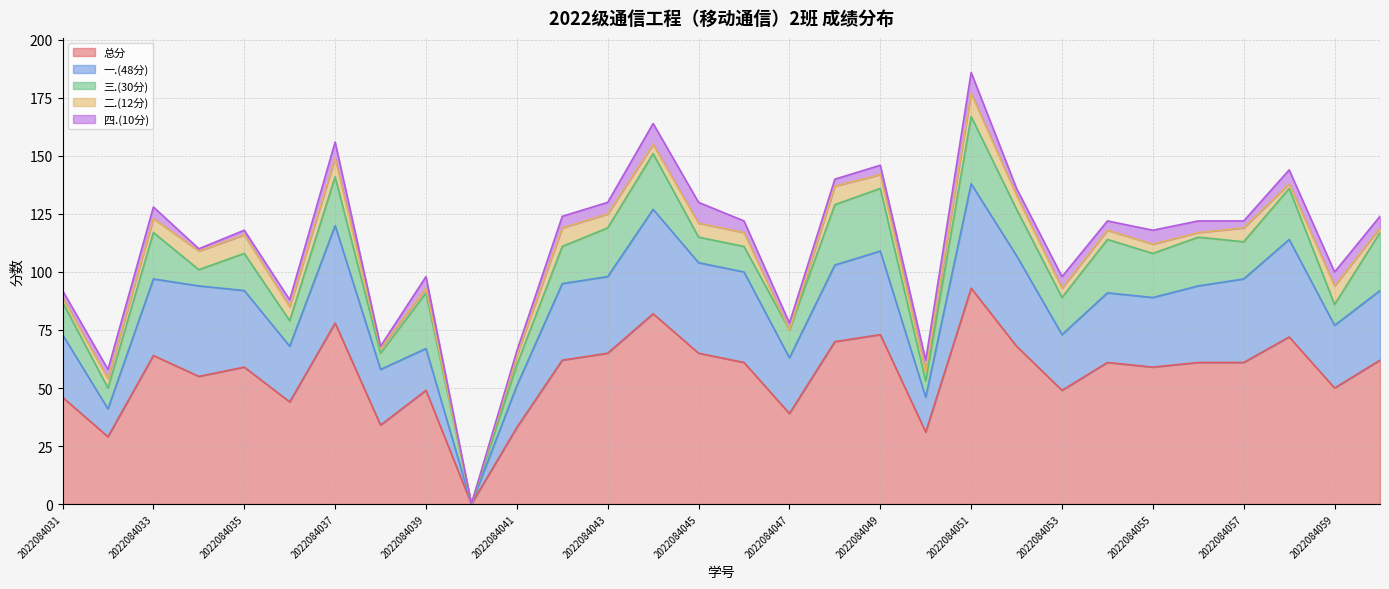

At 2022084033, list the series in order from smallest to largest.

四.(10分), 二.(12分), 三.(30分), 一.(48分), 总分